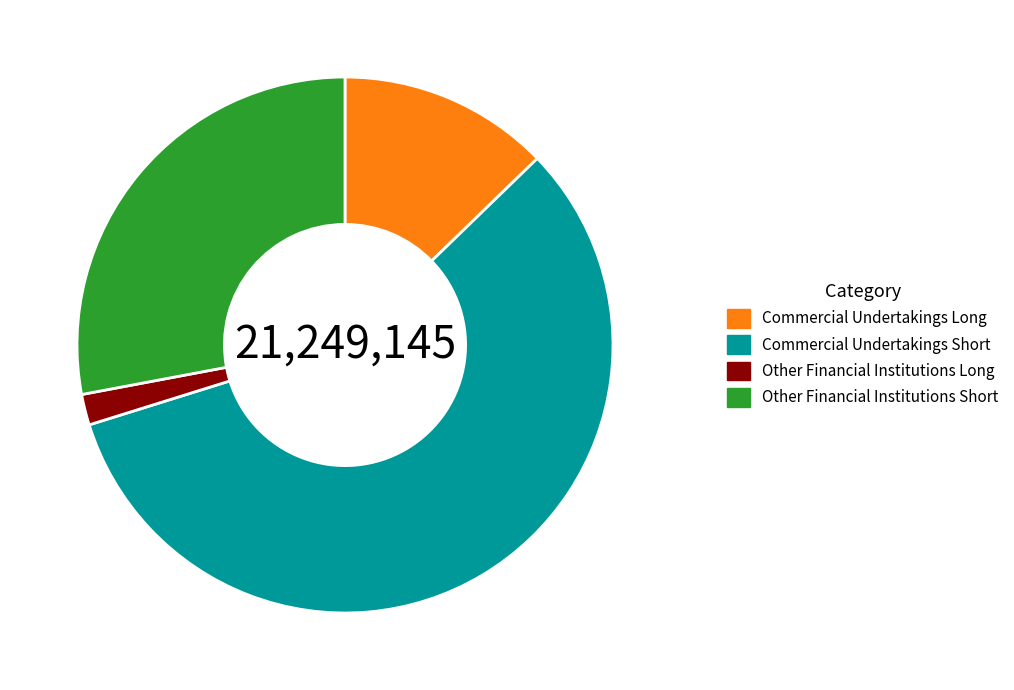

Is it true that Other Financial Institutions Long is 2% of the pie?

True